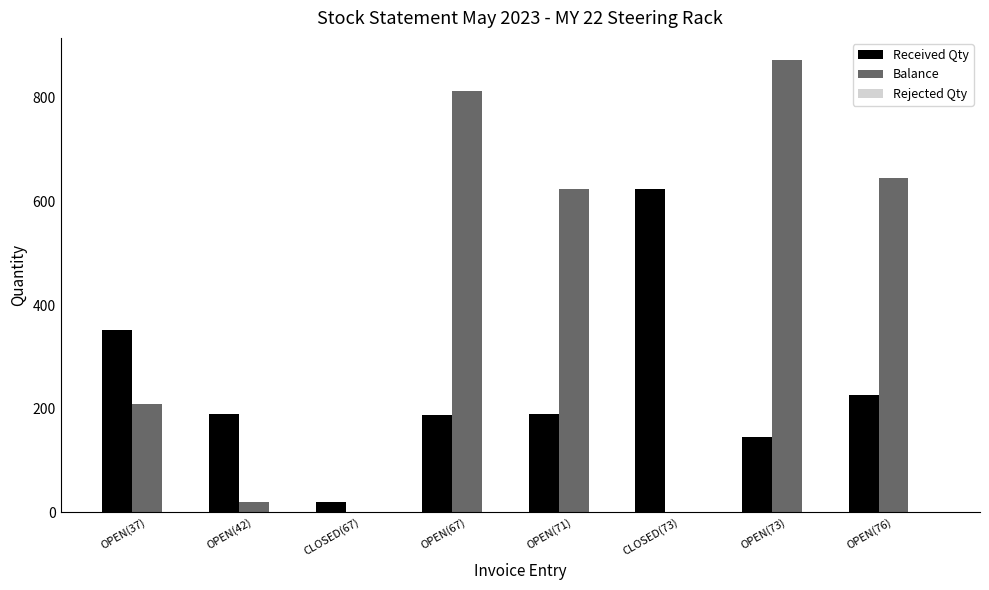

Which series changed the most between OPEN(67) and CLOSED(73)?

Balance